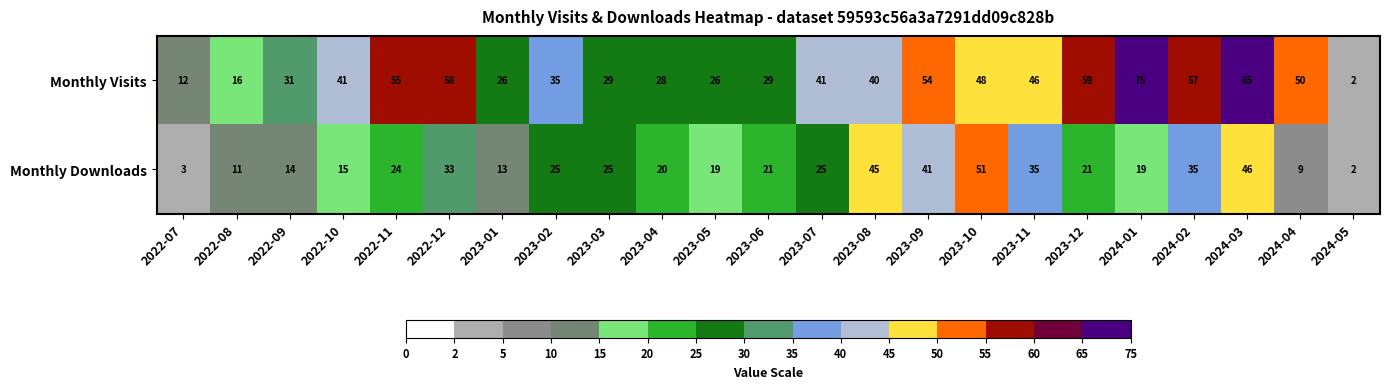

Rank the series by their maximum value, from lowest to highest.

Monthly Downloads, Monthly Visits